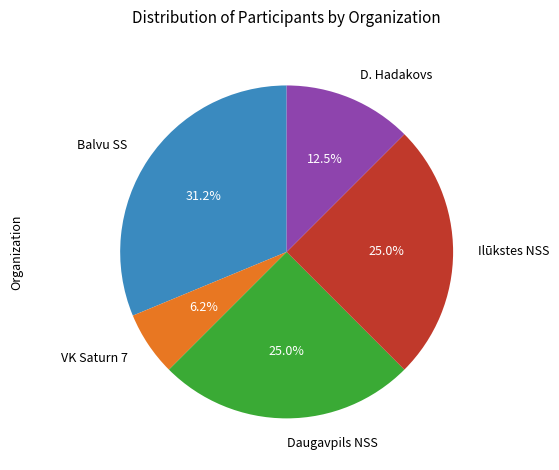

To the nearest percent, what is the average slice percentage?

20%